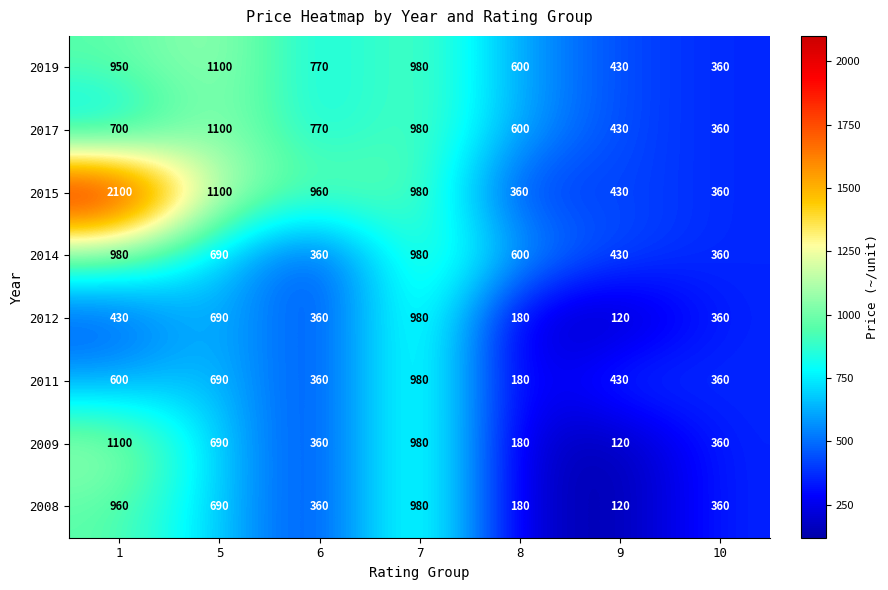

Read the 2008 value at 10, to the nearest 100.

400